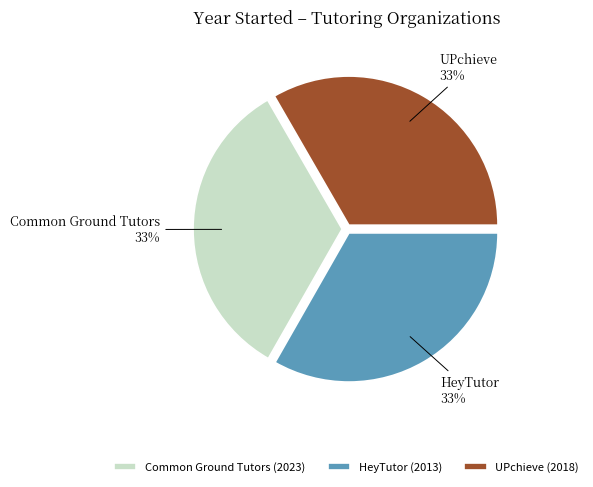

To the nearest percent, what is the average slice percentage?

33%